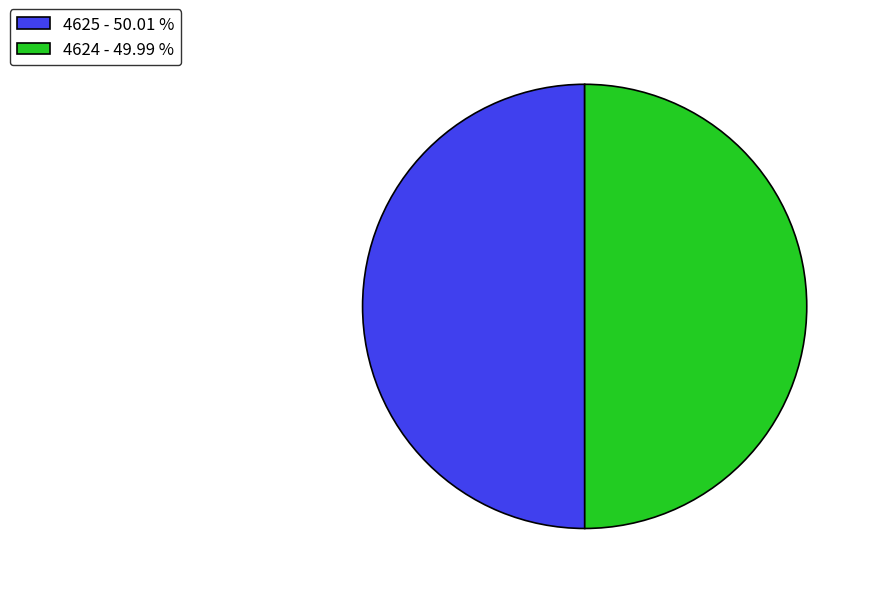

Combined, do 4624 - 49.99 % and 4625 - 50.01 % account for over 50%?

Yes